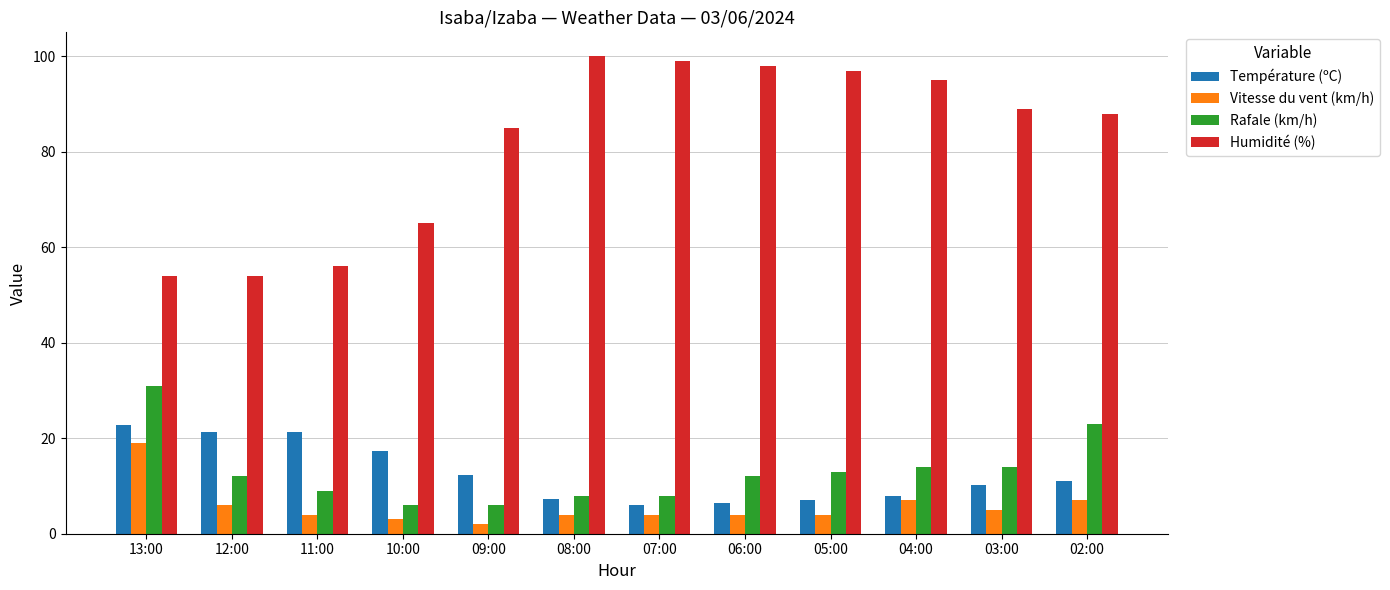

Are the bars horizontal?

No